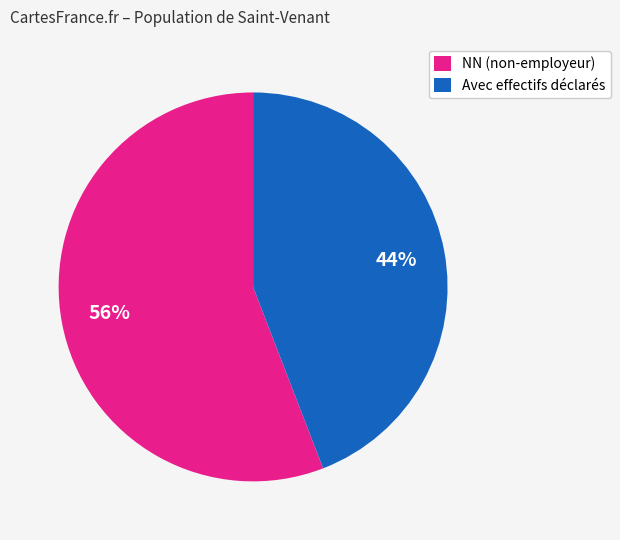

Combined, do NN (non-employeur) and Avec effectifs déclarés account for over 50%?

Yes